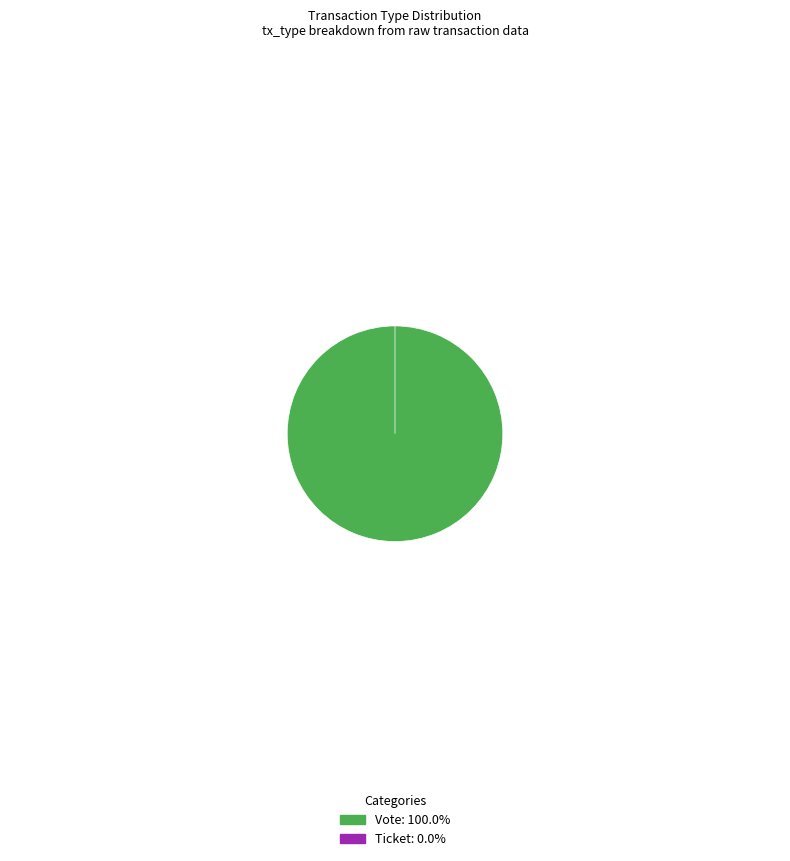

Between Ticket and Vote, which is larger?

Vote